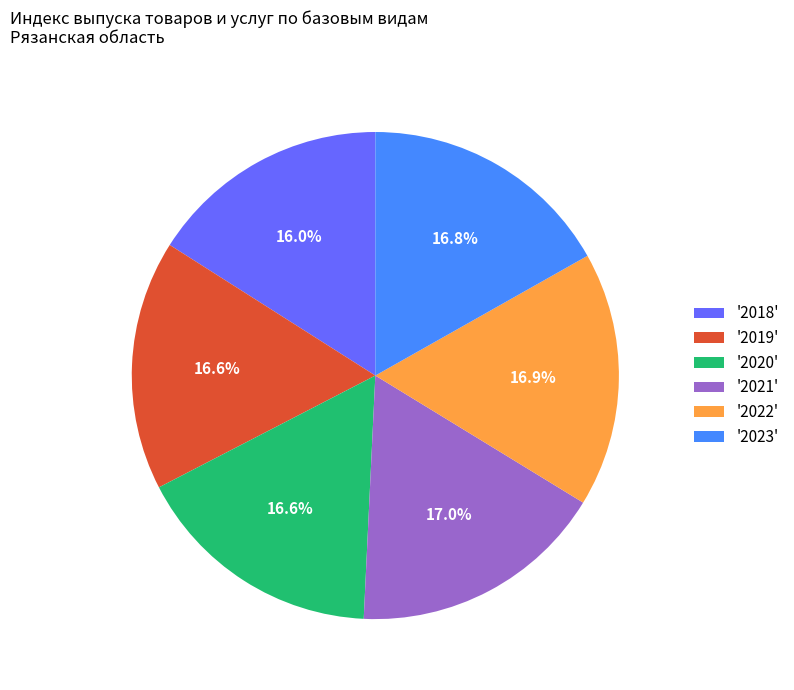

Is there a majority slice in this chart?

No